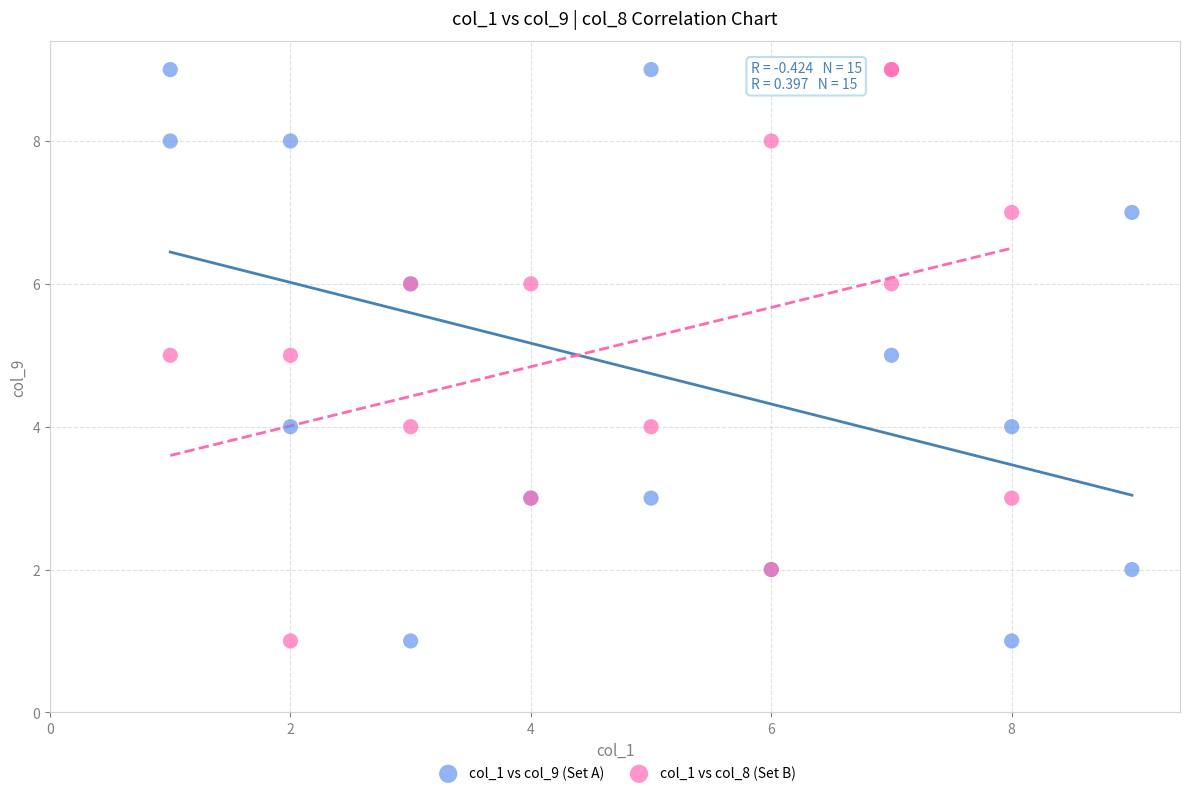

What are all the series names shown in the legend?

col_1 vs col_9 (Set A), col_1 vs col_8 (Set B)